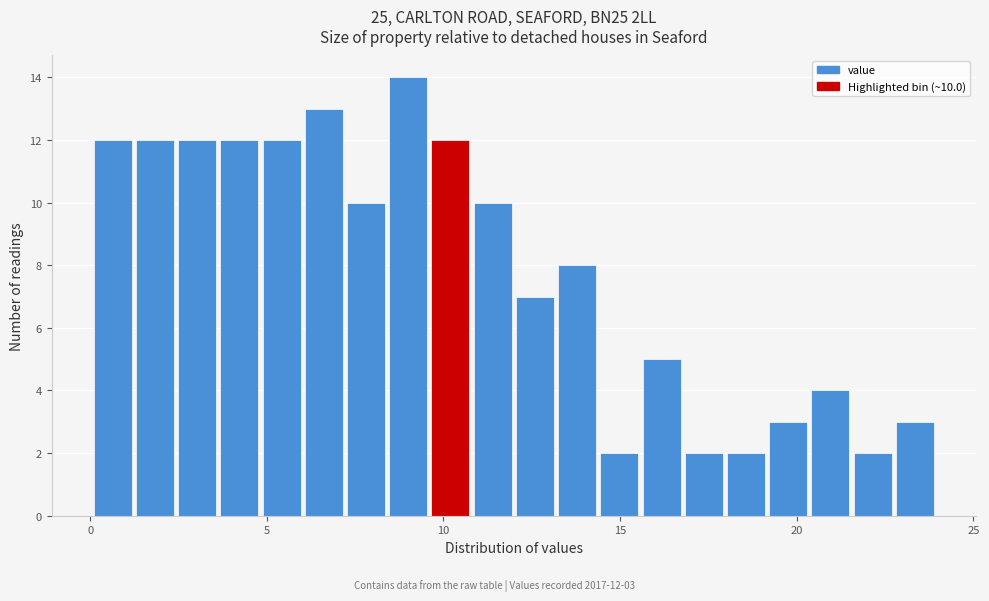

Around what value on the x-axis is the tallest bar? Give the approximate position of its centre, as read against the axis.

9.0